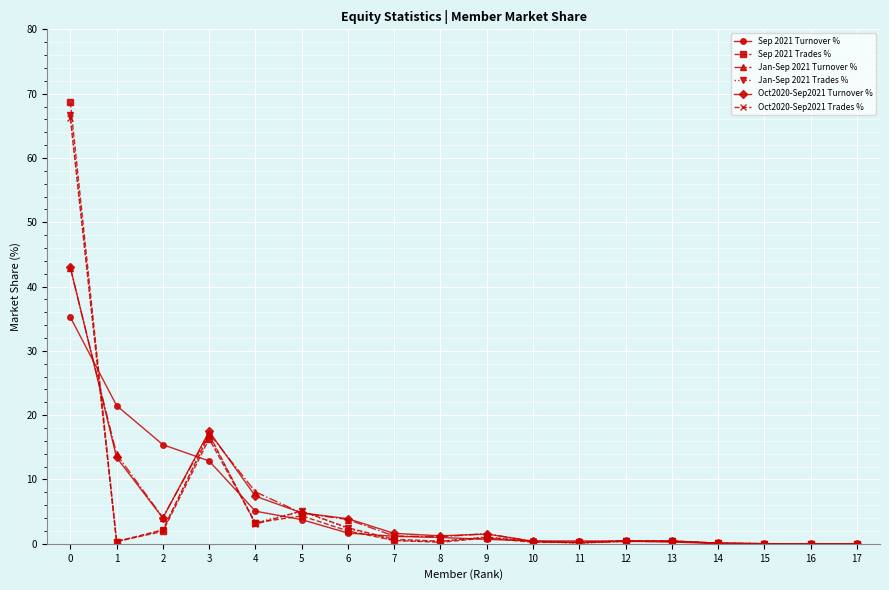

Which series has the largest range (max minus min)?

Sep 2021 Trades %